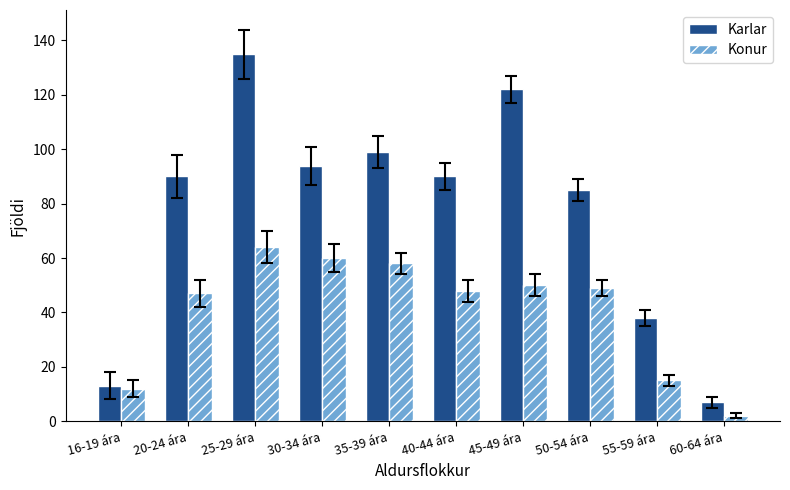

How many groups of bars are there?

10